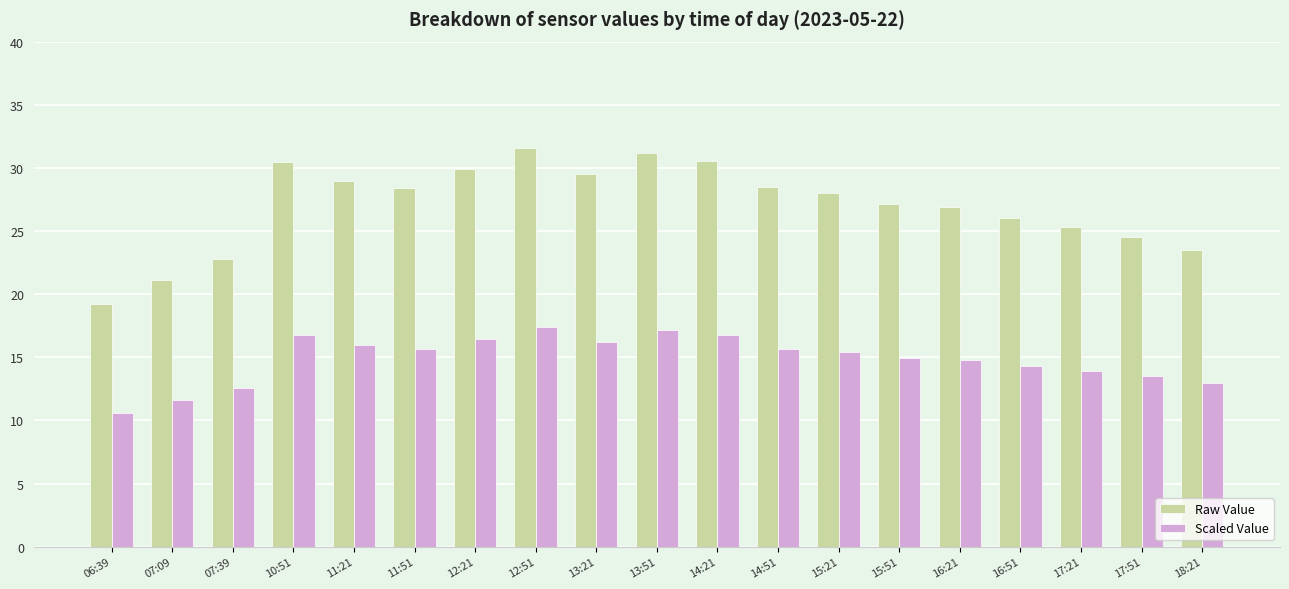

Is it true that Scaled Value equals 17.1 at 13:51?

True